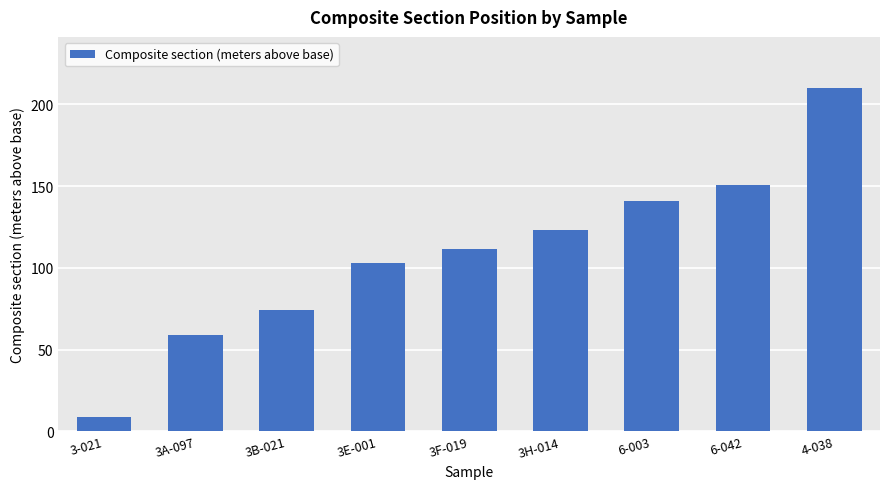

At which category does the chart reach its peak across all series?

4-038